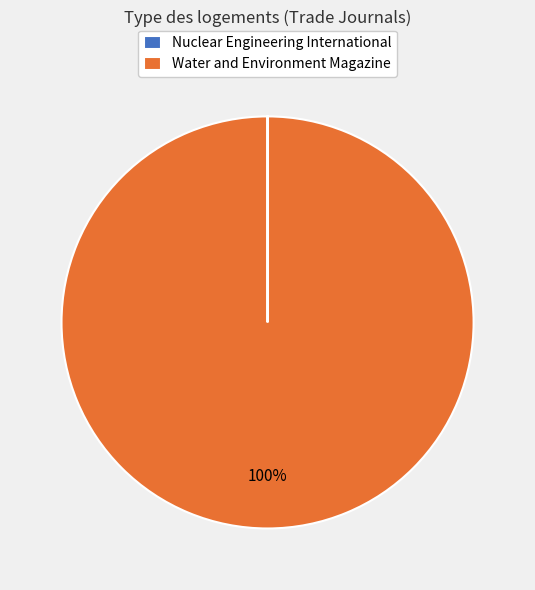

To the nearest percent, what is the average slice percentage?

50%